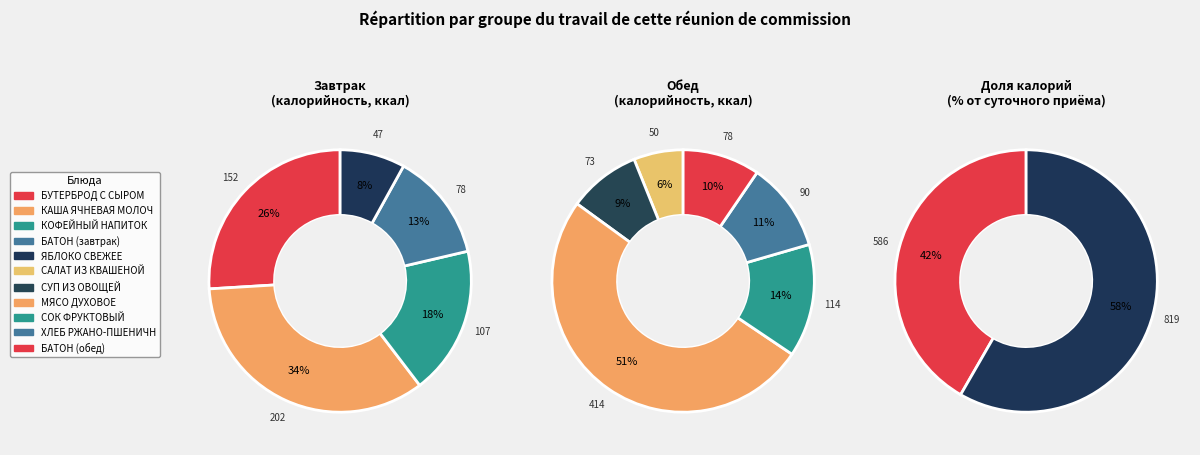

How many segments does this pie chart have?

11